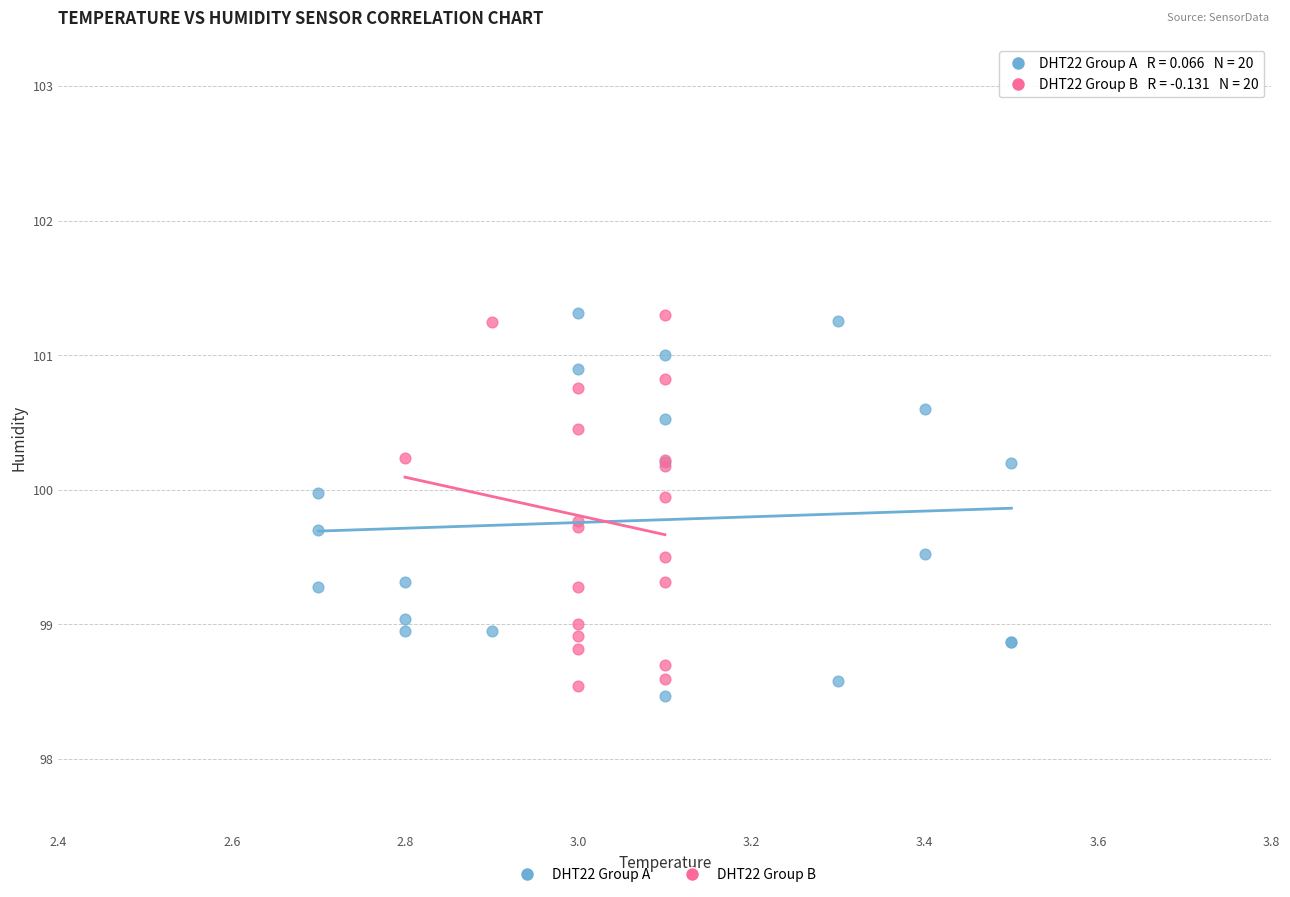

What are all the series names shown in the legend?

DHT22 Group A, DHT22 Group B